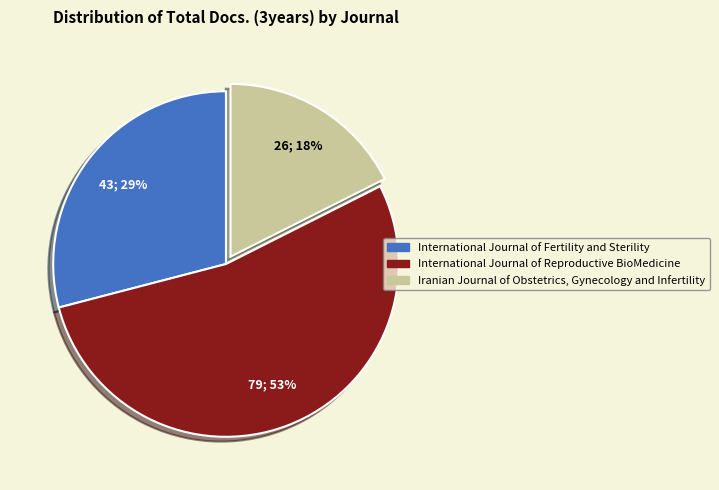

To the nearest percent, what is the combined percentage of International Journal of Reproductive BioMedicine and International Journal of Fertility and Sterility?

82%